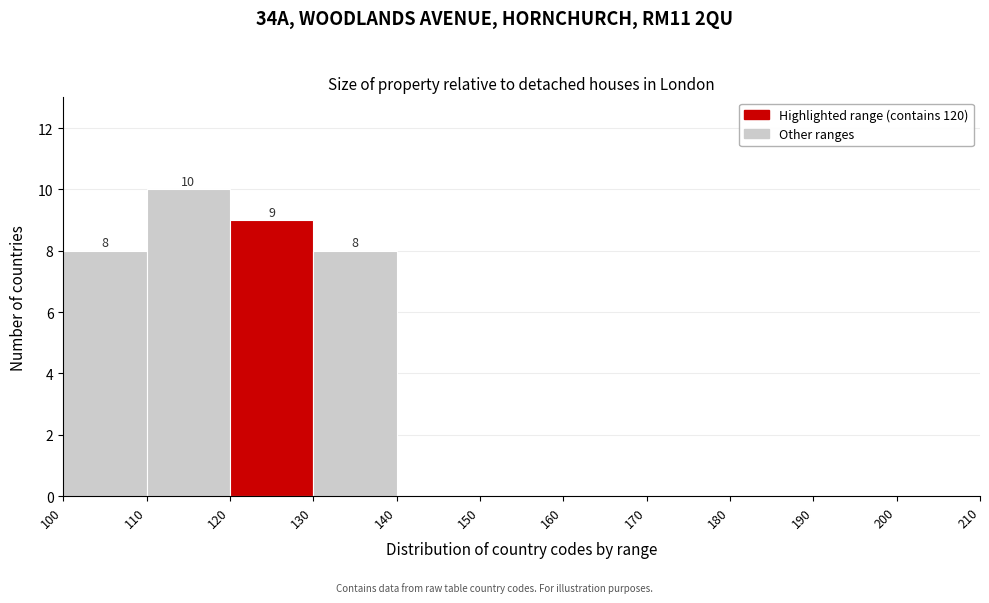

Over which range of the x-axis is the bar tallest?

110 to 120